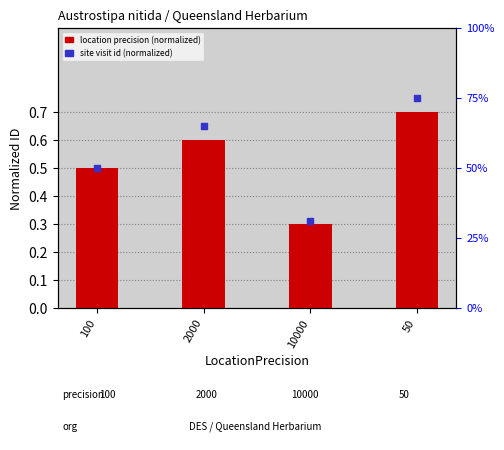

What are all the series names shown in the legend?

location precision (normalized), site visit id (normalized)